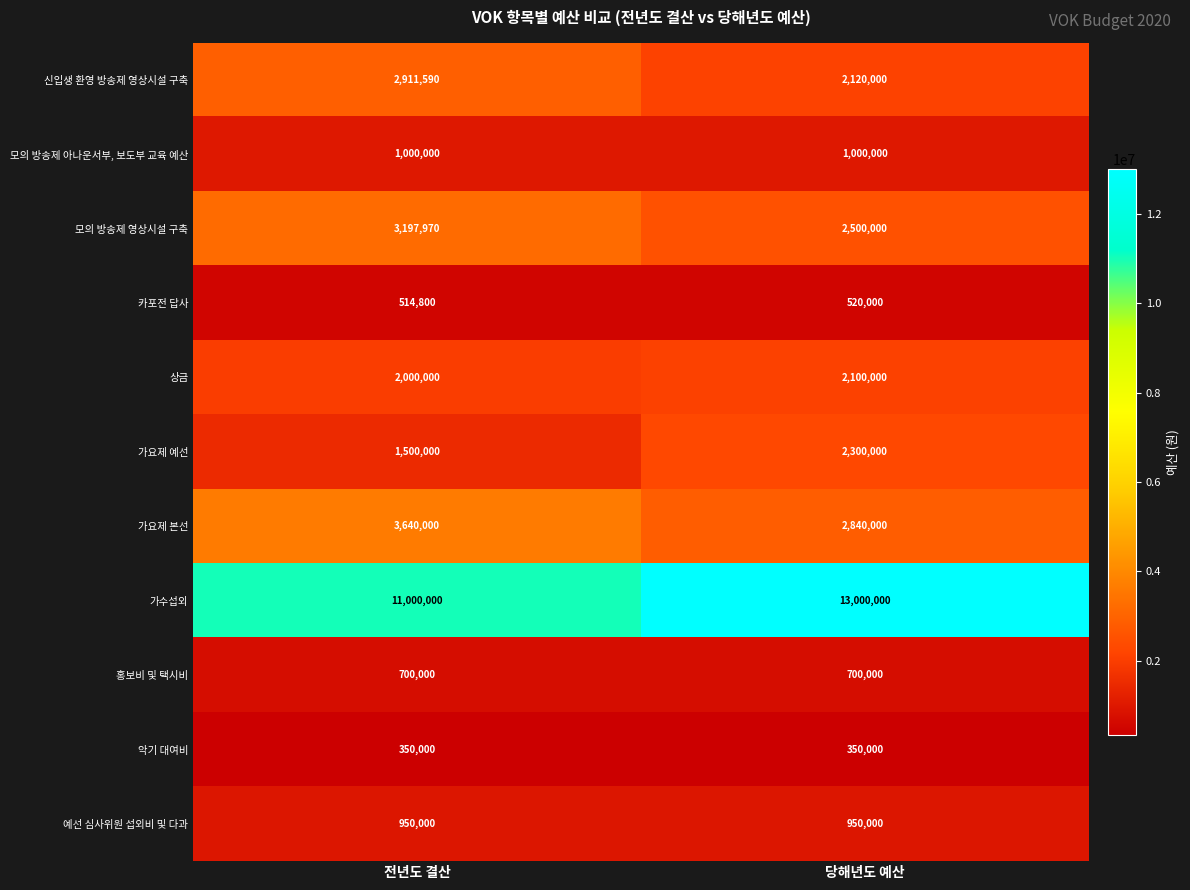

What is the approximate value of 모의 방송제 영상시설 구축 at 전년도 결산, to the nearest 50?

3197950